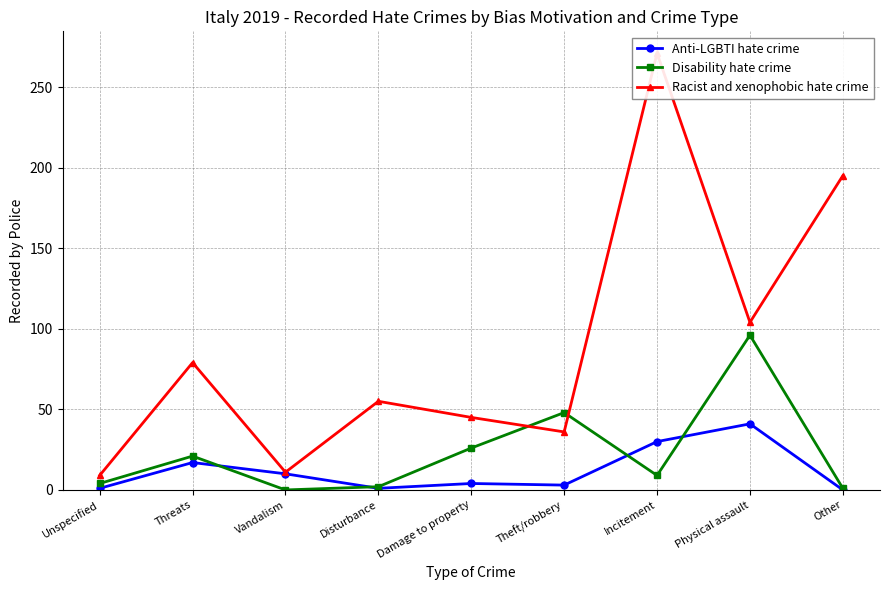

What is the approximate value of Racist and xenophobic hate crime at Physical assault?

104